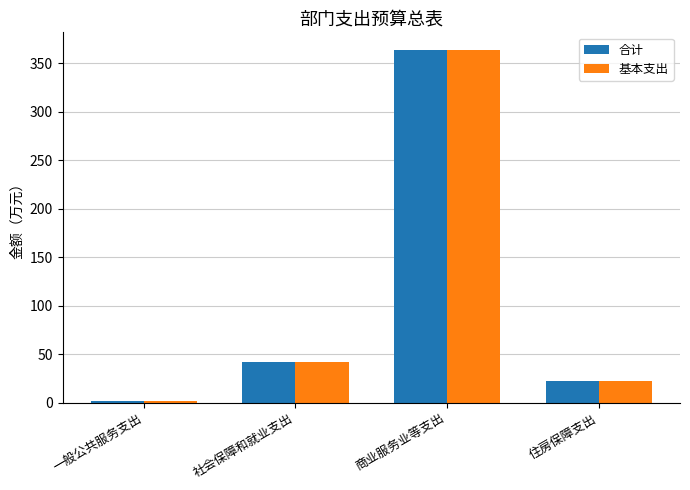

Rank the categories by 合计 value from lowest to highest.

一般公共服务支出, 住房保障支出, 社会保障和就业支出, 商业服务业等支出